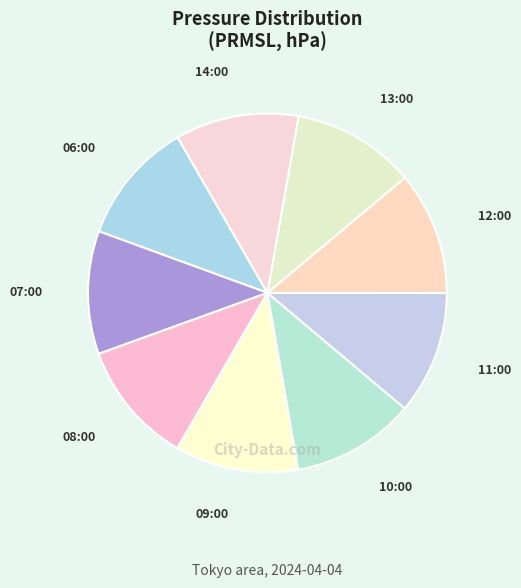

Does 06:00 represent more than half of the total?

No